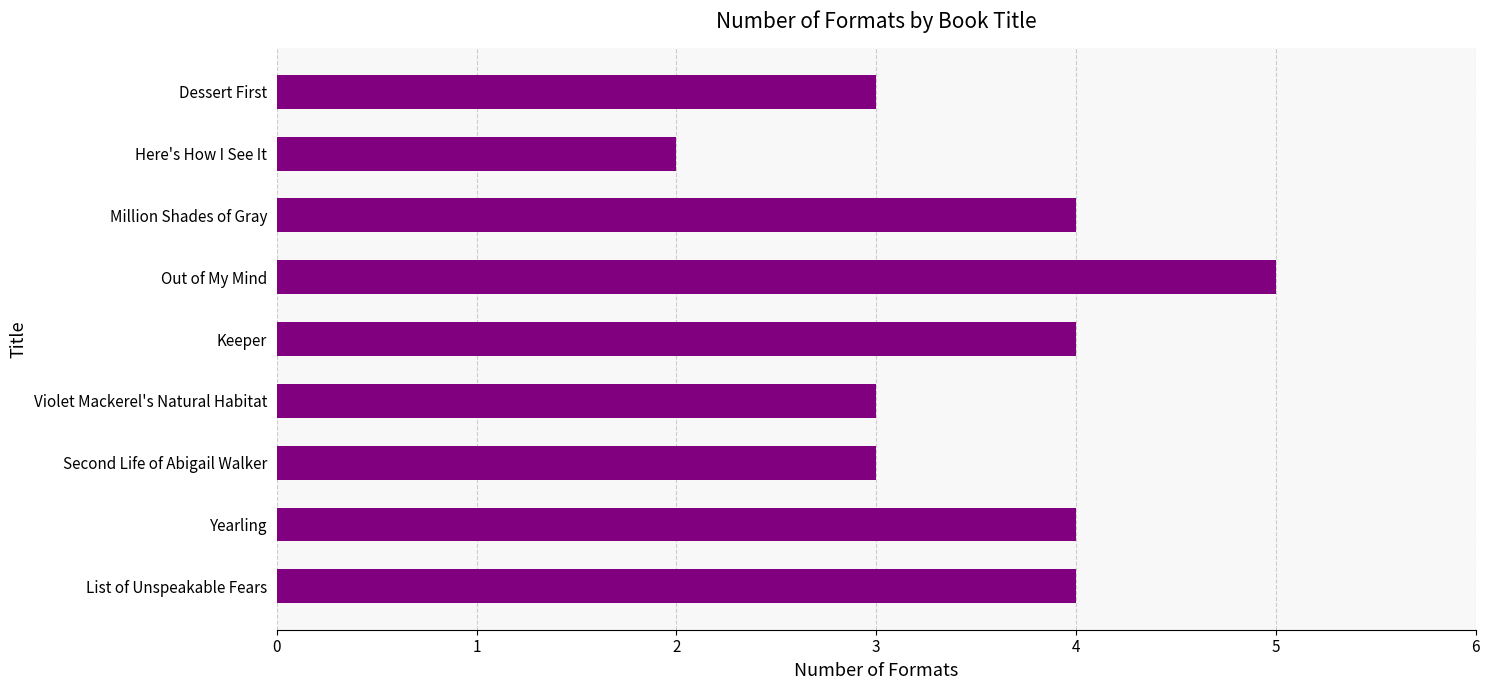

What is the greatest value displayed?

5